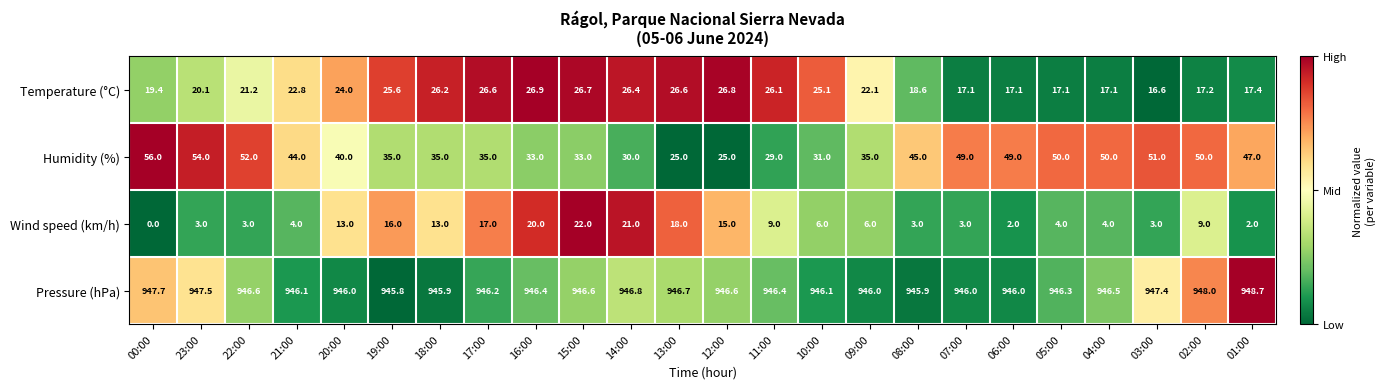

Rank the series by their maximum value, from lowest to highest.

Wind speed (km/h), Temperature (°C), Humidity (%), Pressure (hPa)